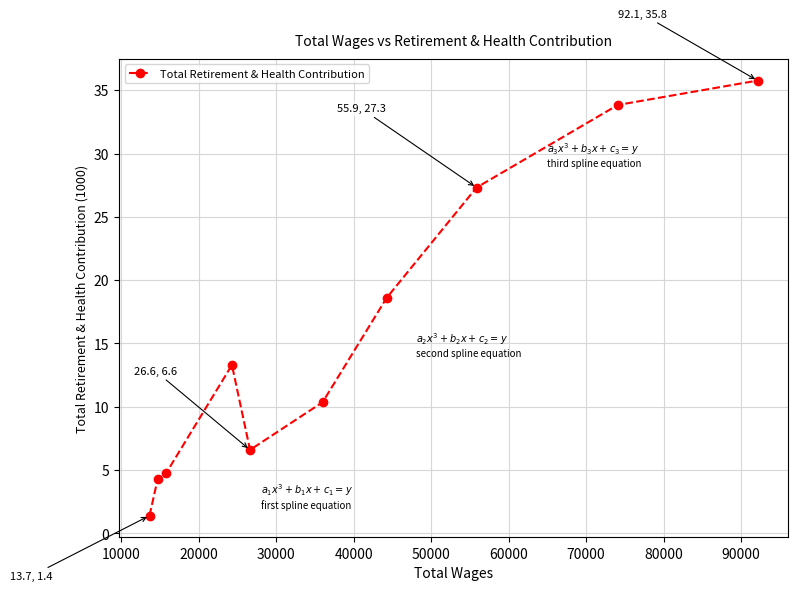

Is this an area chart (filled region under the line)?

No